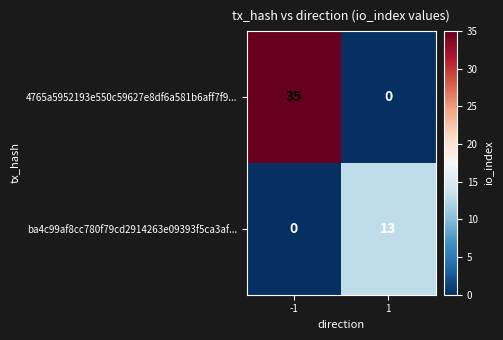

Rank the series by their maximum value, from lowest to highest.

ba4c99af8cc780f79cd2914263e09393f5ca3af..., 4765a5952193e550c59627e8df6a581b6aff7f9...